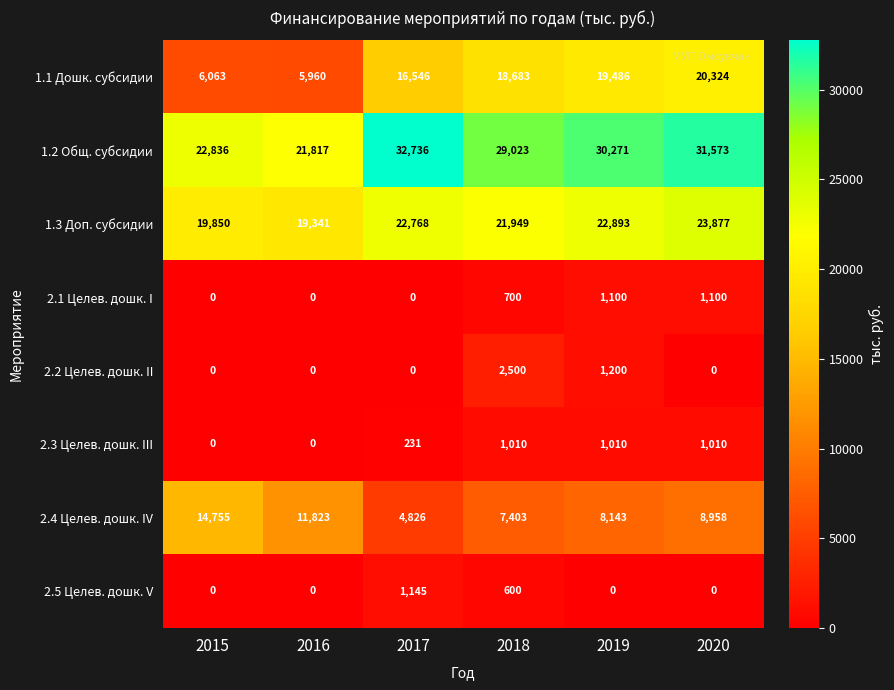

What is the difference between the highest and lowest values at 2018?

28423